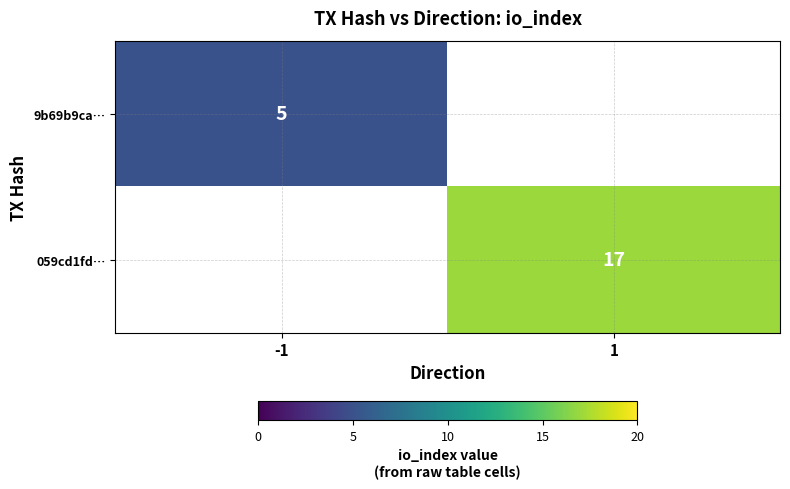

The 059cd1fd… series shows 24 at 1. True or false?

False